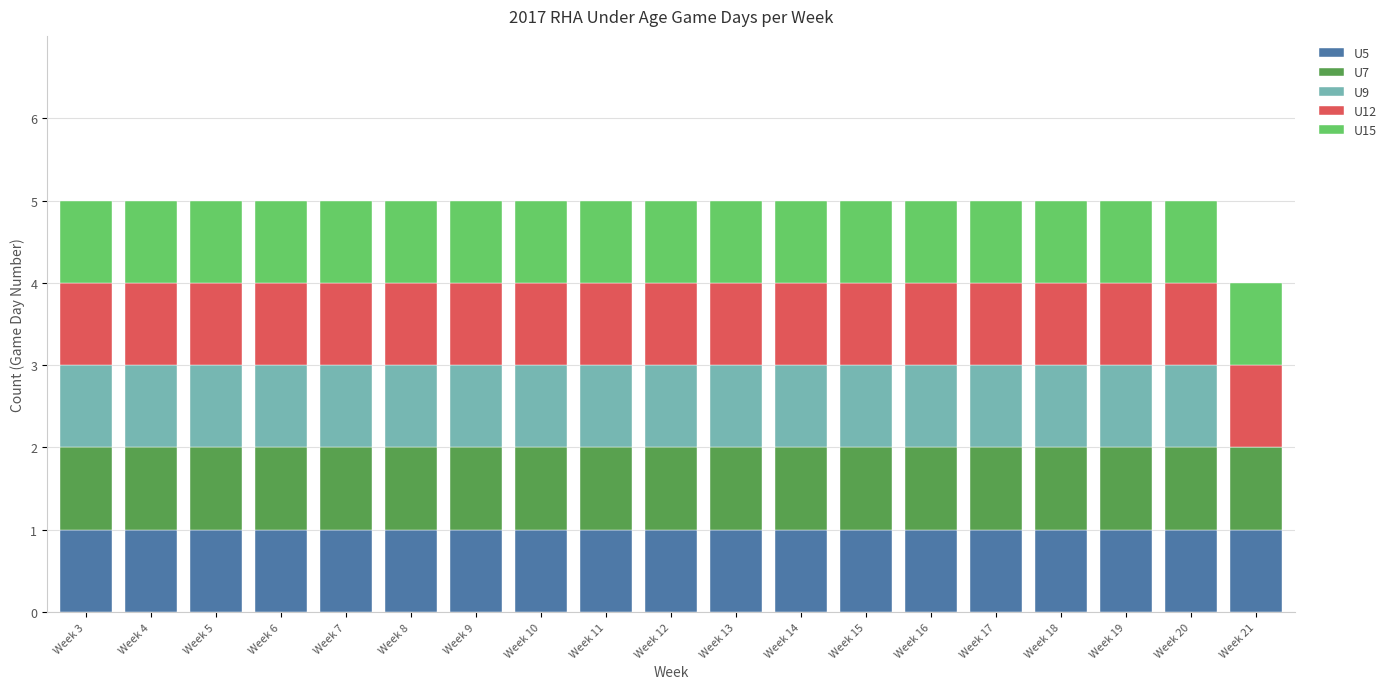

What is the total value across all series at Week 13?

5